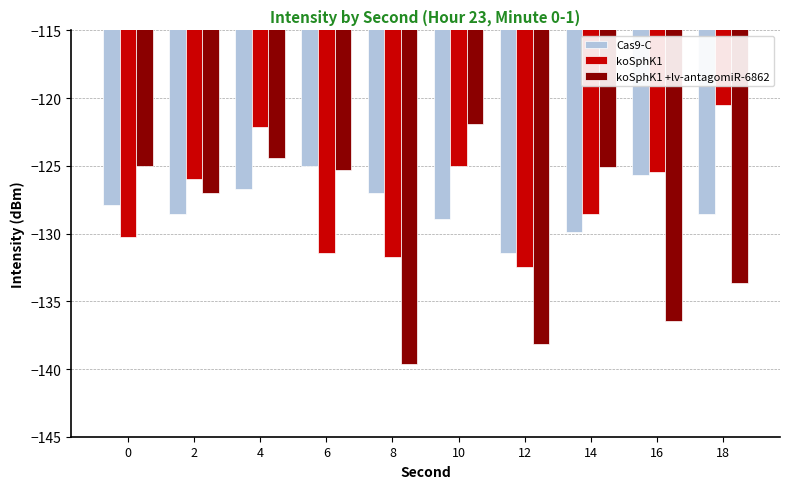

The koSphK1 +lv-antagomiR-6862 series shows -175.6 at 0. True or false?

False